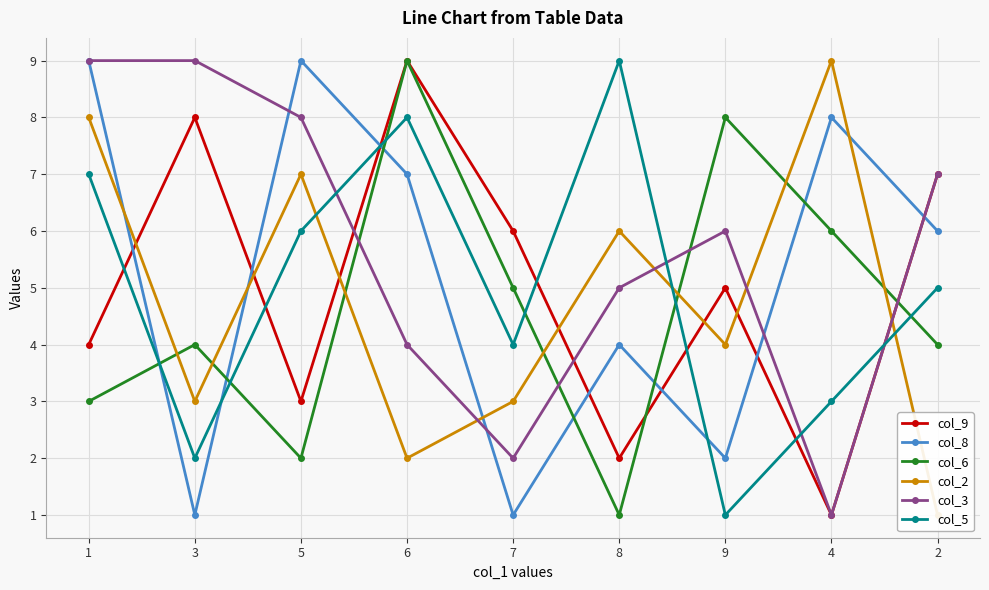

List the series in order of their peak value, lowest first.

col_9, col_8, col_6, col_2, col_3, col_5